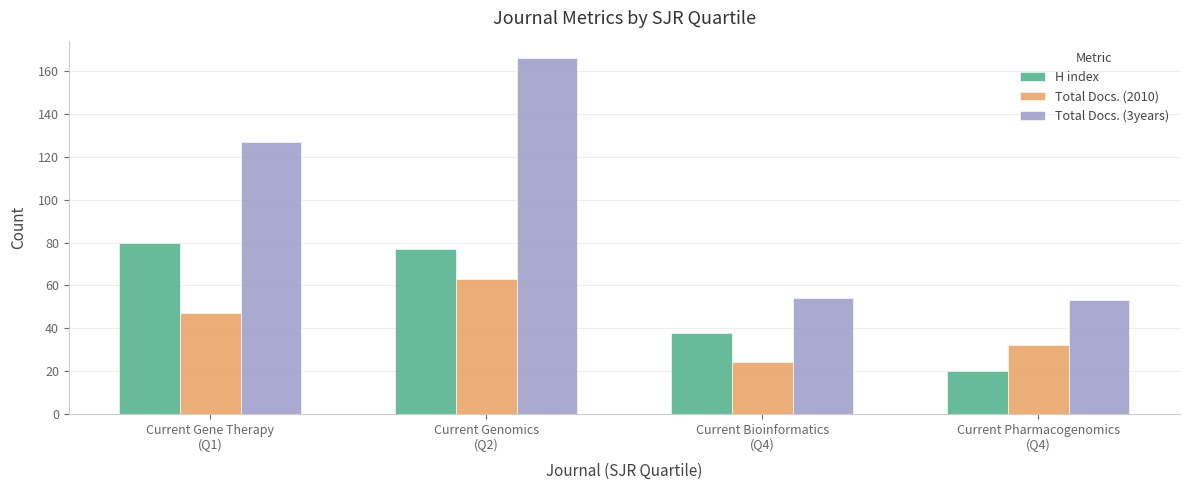

What is the difference between the highest and lowest values at Current Gene Therapy
(Q1)?

80